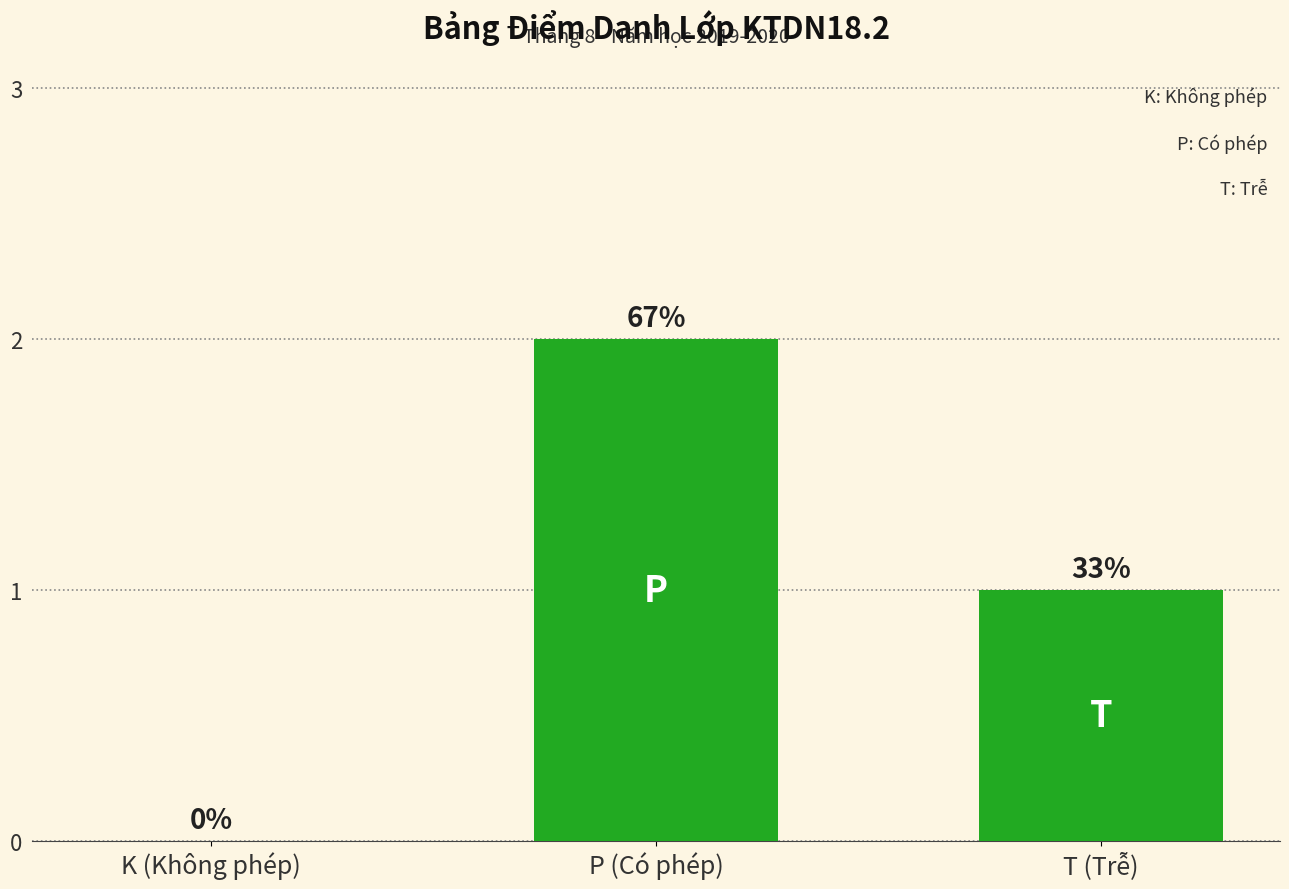

Are the bars horizontal?

No